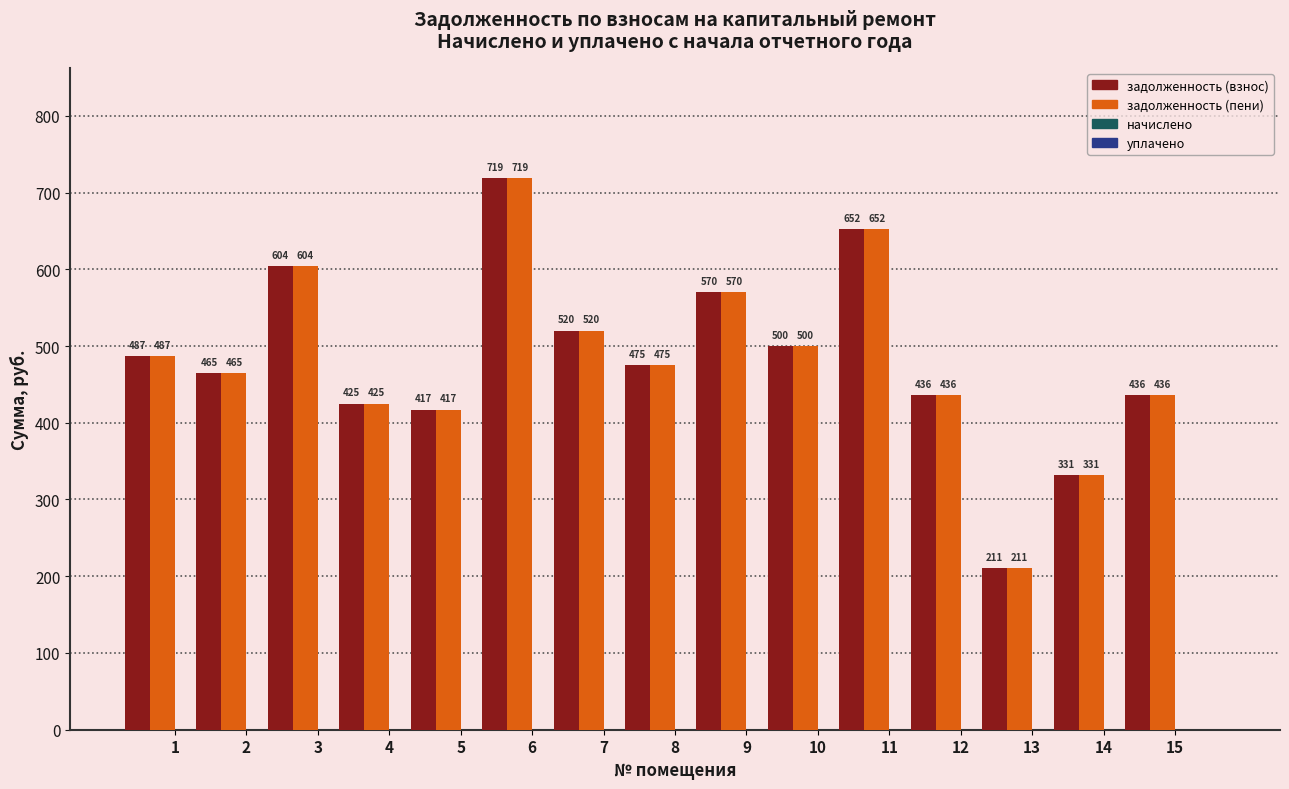

At how many categories does at least one series exceed 339?

13